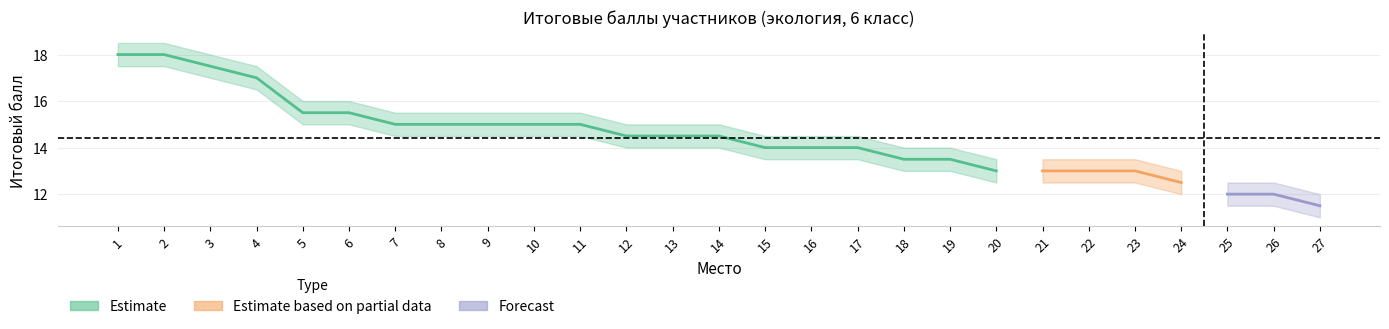

Reading right to left, extract all data points from this chart.

Итоговый балл: 27=11.5	26=12.0	25=12.0	24=12.5	23=13.0	22=13.0	21=13.0	20=13.0	19=13.5	18=13.5	17=14.0	16=14.0	15=14.0	14=14.5	13=14.5	12=14.5	11=15.0	10=15.0	9=15.0	8=15.0	7=15.0	6=15.5	5=15.5	4=17.0	3=17.5	2=18.0	1=18.0
estimate_upper: 27=12.0	26=12.5	25=12.5	24=13.0	23=13.5	22=13.5	21=13.5	20=13.5	19=14.0	18=14.0	17=14.5	16=14.5	15=14.5	14=15.0	13=15.0	12=15.0	11=15.5	10=15.5	9=15.5	8=15.5	7=15.5	6=16.0	5=16.0	4=17.5	3=18.0	2=18.5	1=18.5
estimate_lower: 27=11.0	26=11.5	25=11.5	24=12.0	23=12.5	22=12.5	21=12.5	20=12.5	19=13.0	18=13.0	17=13.5	16=13.5	15=13.5	14=14.0	13=14.0	12=14.0	11=14.5	10=14.5	9=14.5	8=14.5	7=14.5	6=15.0	5=15.0	4=16.5	3=17.0	2=17.5	1=17.5
percent_upper: 27=0.5	26=0.5	25=0.5	24=0.5	23=0.5	22=0.5	21=0.5	20=0.5	19=0.6	18=0.6	17=0.6	16=0.6	15=0.6	14=0.6	13=0.6	12=0.6	11=0.6	10=0.6	9=0.6	8=0.6	7=0.6	6=0.6	5=0.6	4=0.7	3=0.7	2=0.7	1=0.7
percent_lower: 27=0.4	26=0.5	25=0.5	24=0.5	23=0.5	22=0.5	21=0.5	20=0.5	19=0.5	18=0.5	17=0.5	16=0.5	15=0.5	14=0.6	13=0.6	12=0.6	11=0.6	10=0.6	9=0.6	8=0.6	7=0.6	6=0.6	5=0.6	4=0.7	3=0.7	2=0.7	1=0.7
Процент: 27=0.5	26=0.5	25=0.5	24=0.5	23=0.5	22=0.5	21=0.5	20=0.5	19=0.5	18=0.5	17=0.6	16=0.6	15=0.6	14=0.6	13=0.6	12=0.6	11=0.6	10=0.6	9=0.6	8=0.6	7=0.6	6=0.6	5=0.6	4=0.7	3=0.7	2=0.7	1=0.7